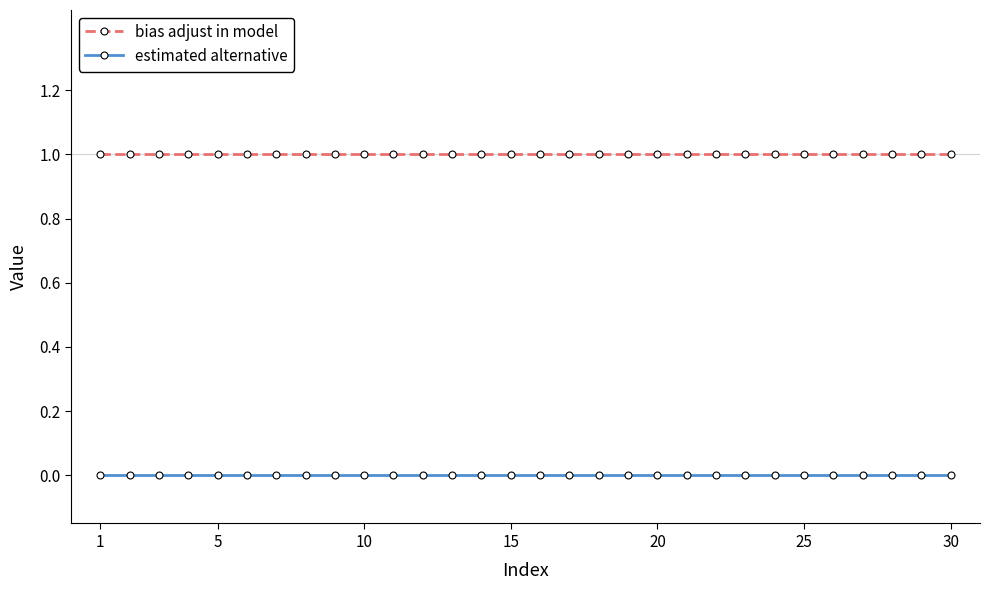

Reading right to left, transcribe all the data shown in this chart.

bias adjust in model: 1	1	1	1	1	1	1	1	1	1	1	1	1	1	1	1	1	1	1	1	1	1	1	1	1	1	1	1	1	1
estimated alternative: 0	0	0	0	0	0	0	0	0	0	0	0	0	0	0	0	0	0	0	0	0	0	0	0	0	0	0	0	0	0